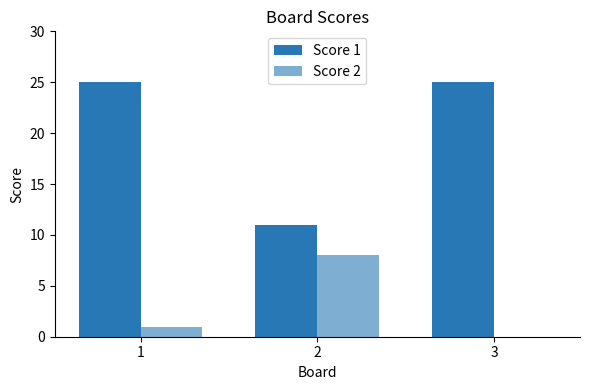

At 3, list the series in order from largest to smallest.

Score 1, Score 2